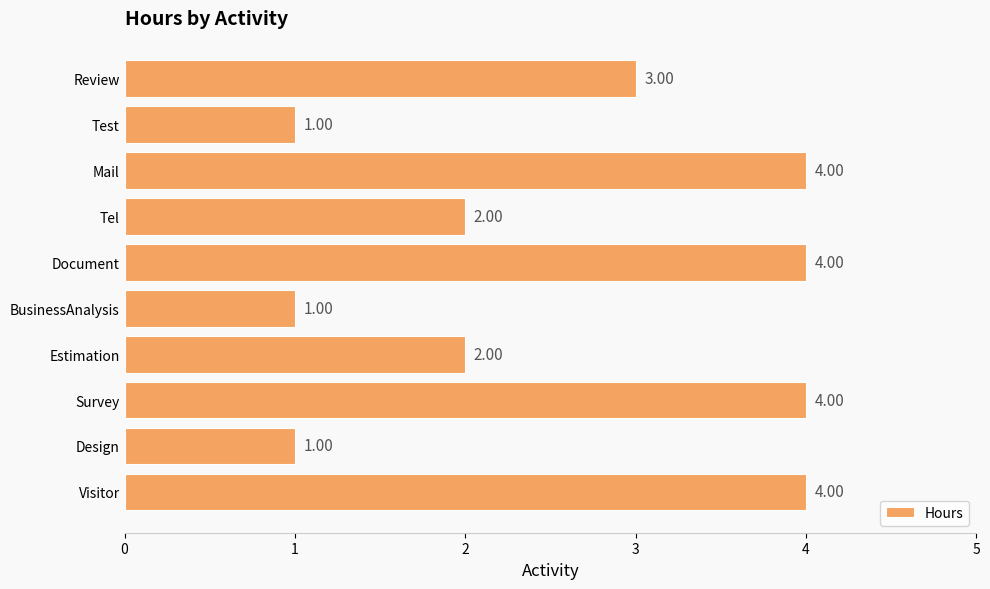

Between Review and Survey, which is larger?

Survey